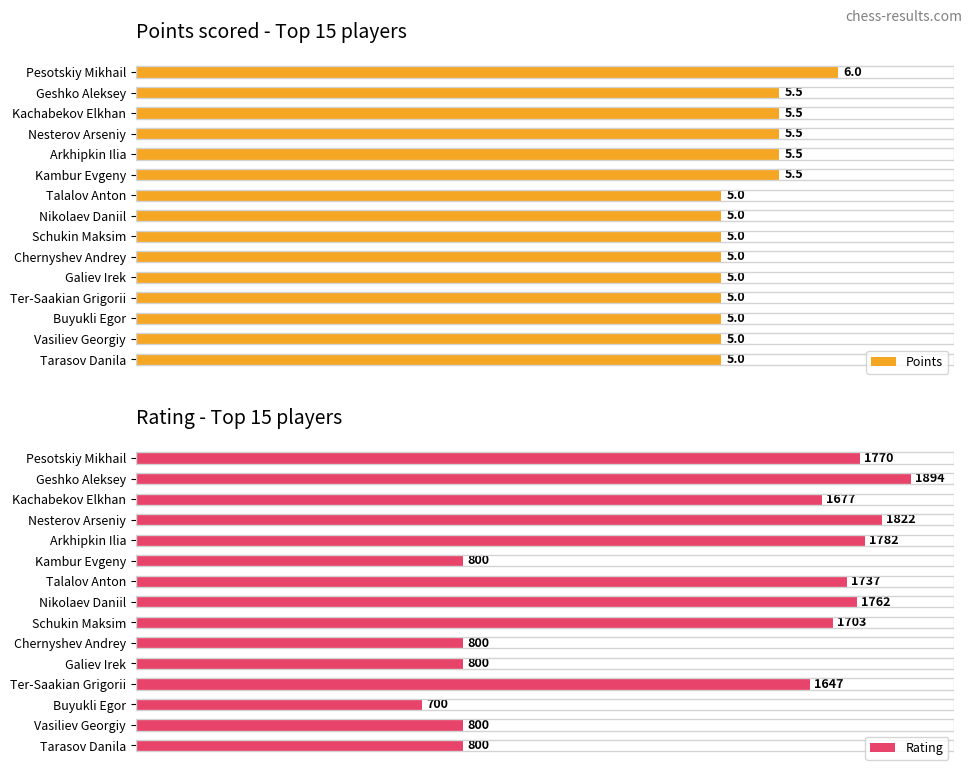

At which label is Rating closest to 1297?

Ter-Saakian Grigorii